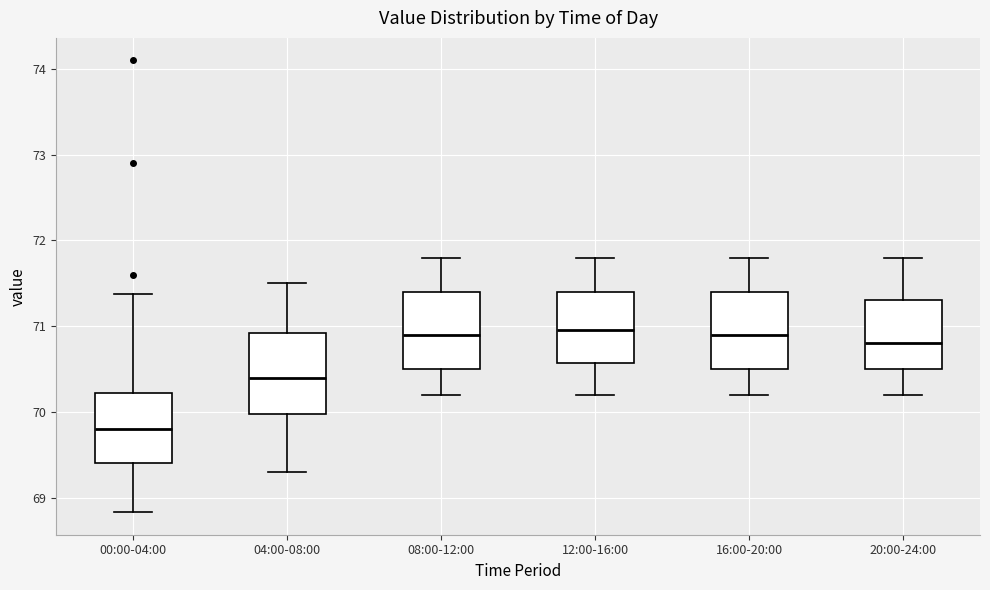

Where does the median line of the box for 04:00-08:00 sit on the y-axis? The values are not printed on the chart, so give them approximately, as read against the axis.

70.4